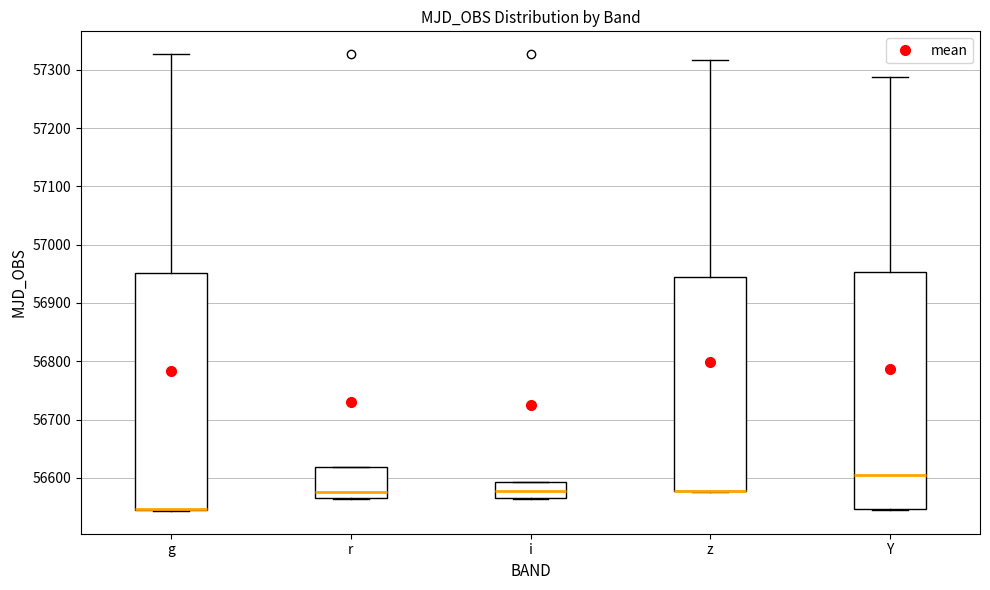

Where is the lower edge of the box for g on the y-axis? The values are not printed on the chart, so give them approximately, as read against the axis.

56550